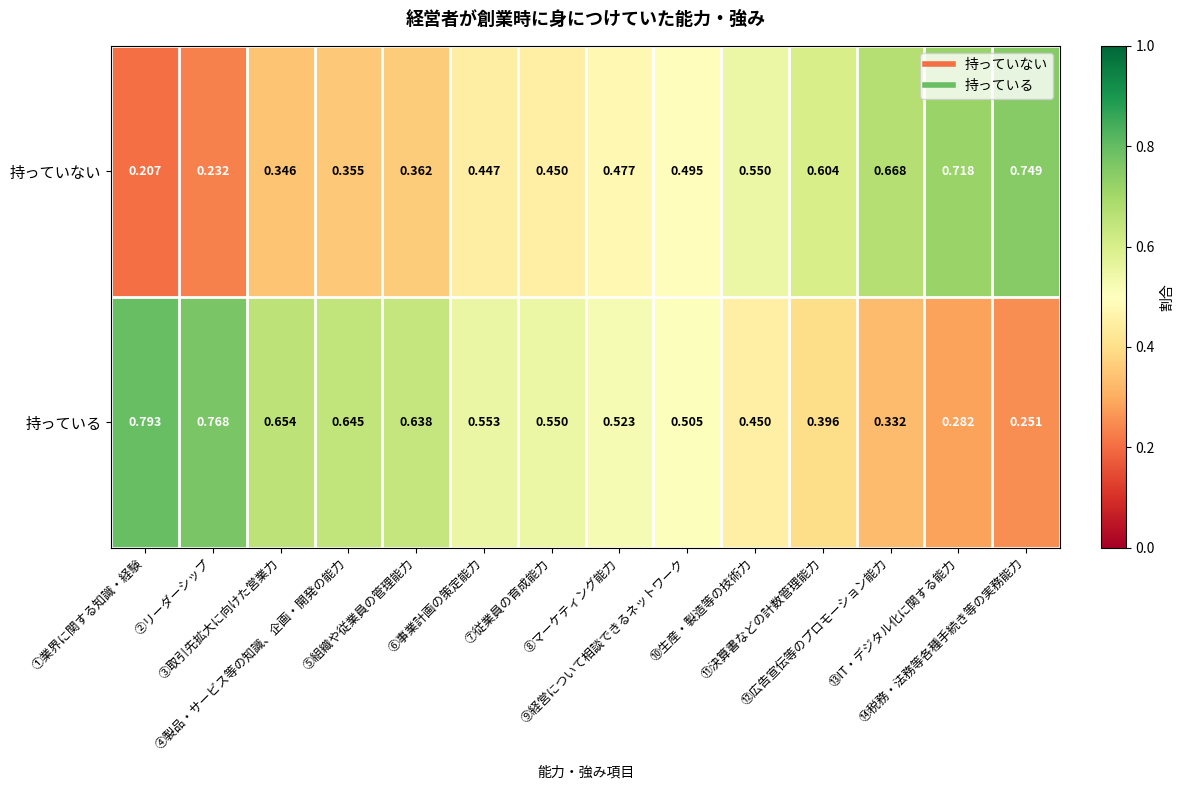

Which series has the largest total across all categories?

持っている